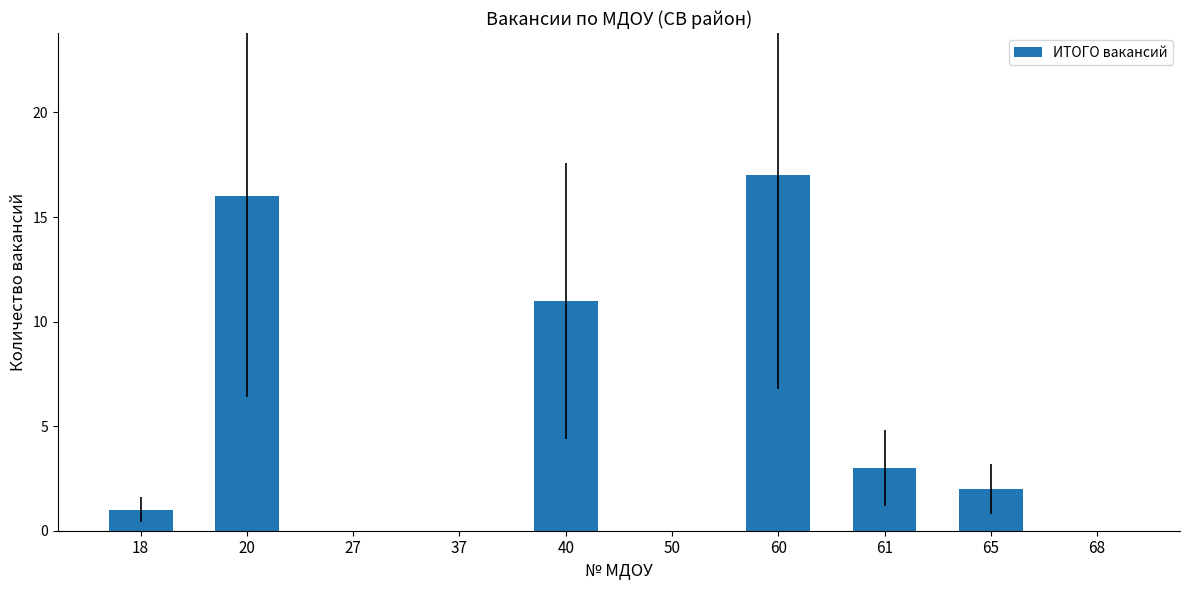

What is the sum of the values at 50 and 18?

1